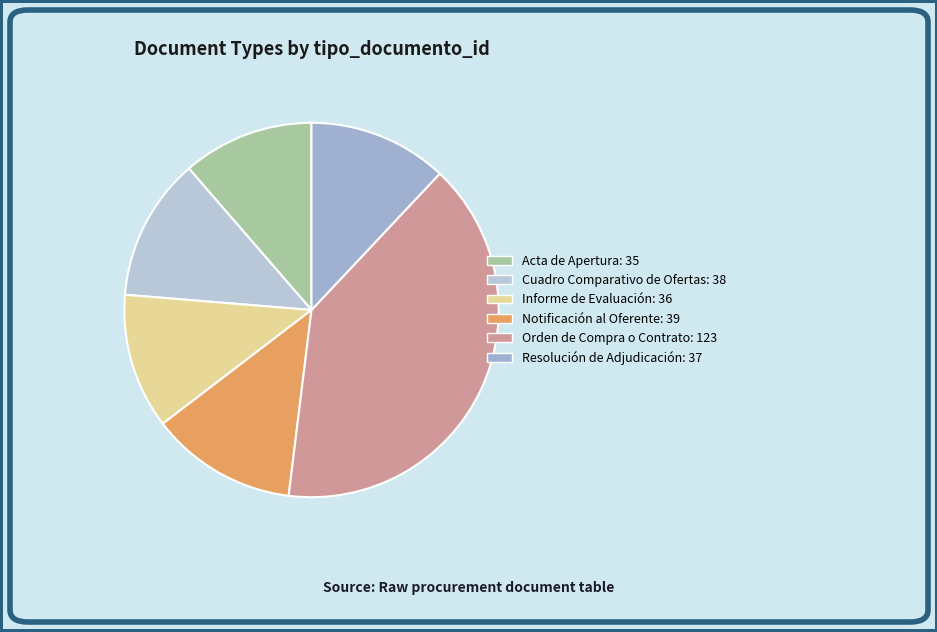

Does Orden de Compra o Contrato represent more than half of the total?

No